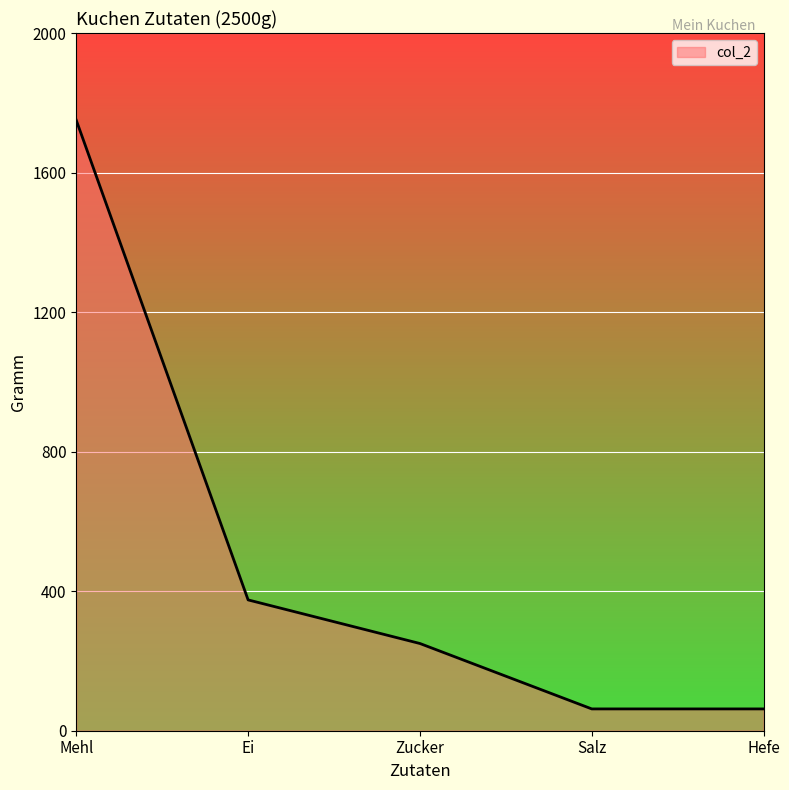

What is the minimum value shown in the chart?

62.5